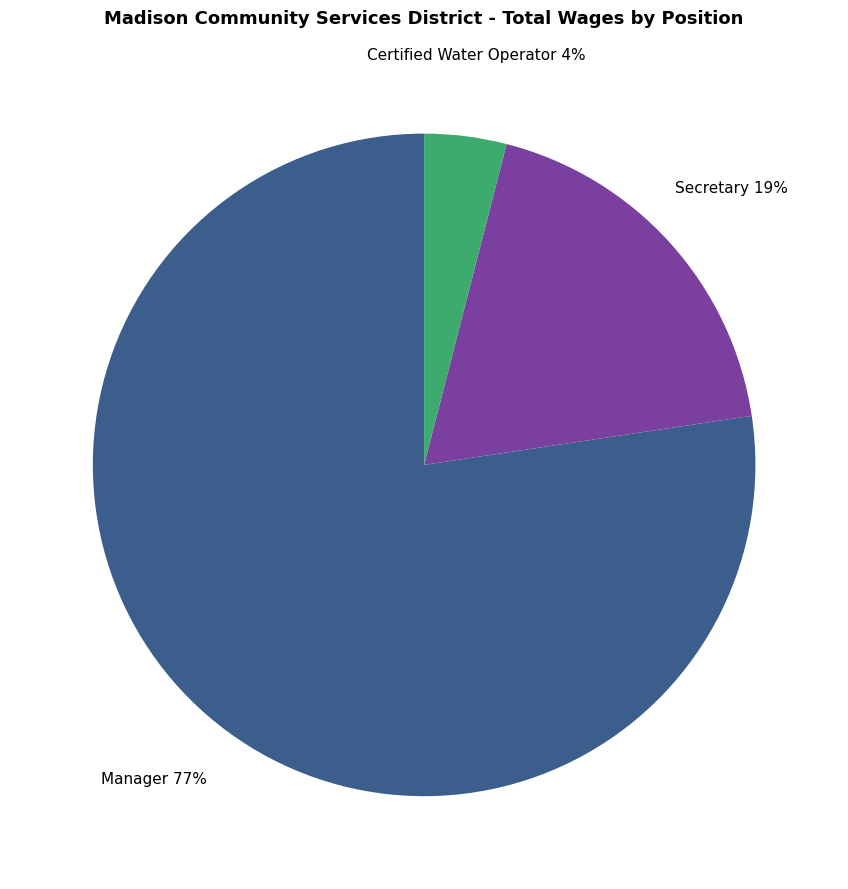

Rank the categories by value from lowest to highest.

Certified Water Operator, Secretary, Manager